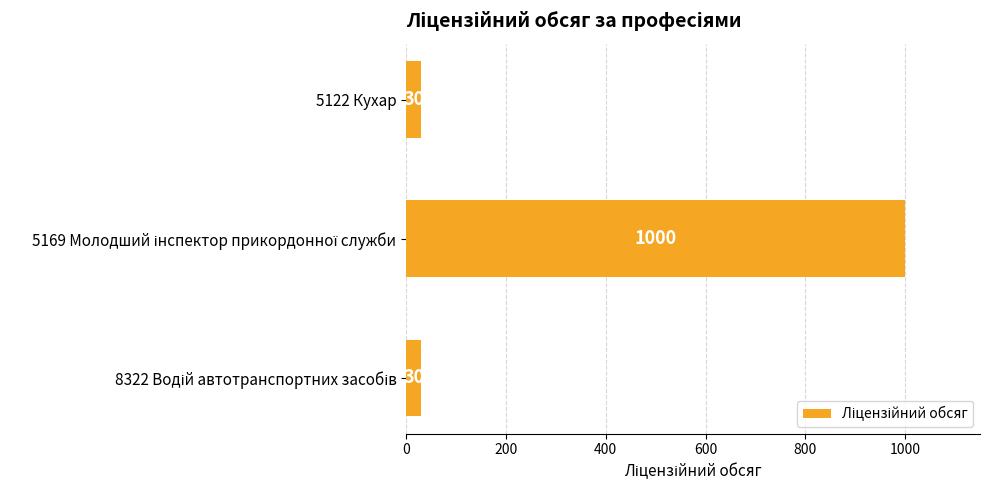

How many values exceed 30?

1